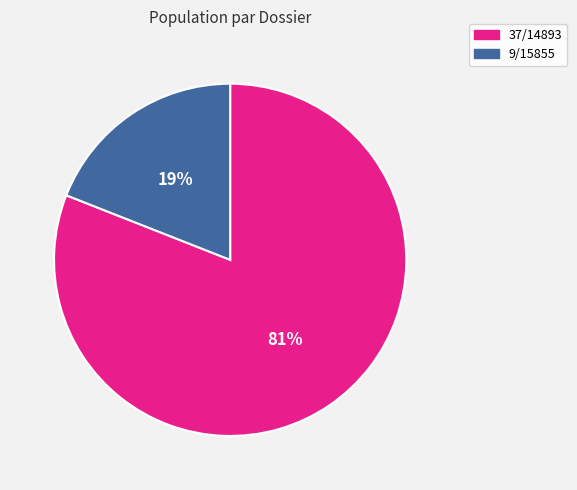

Between 37/14893 and 9/15855, which is larger?

37/14893